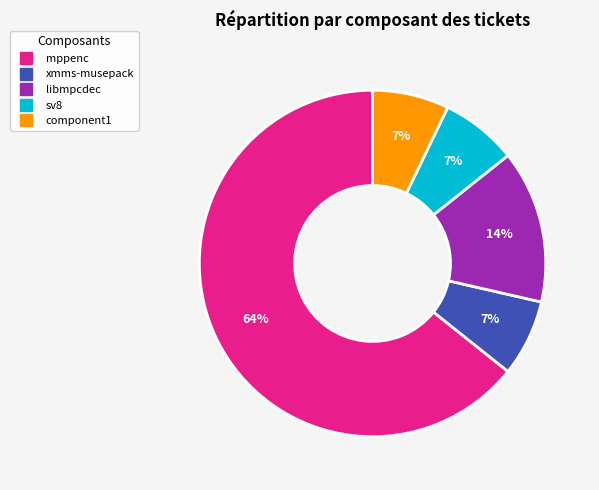

Between libmpcdec and component1, which is larger?

libmpcdec